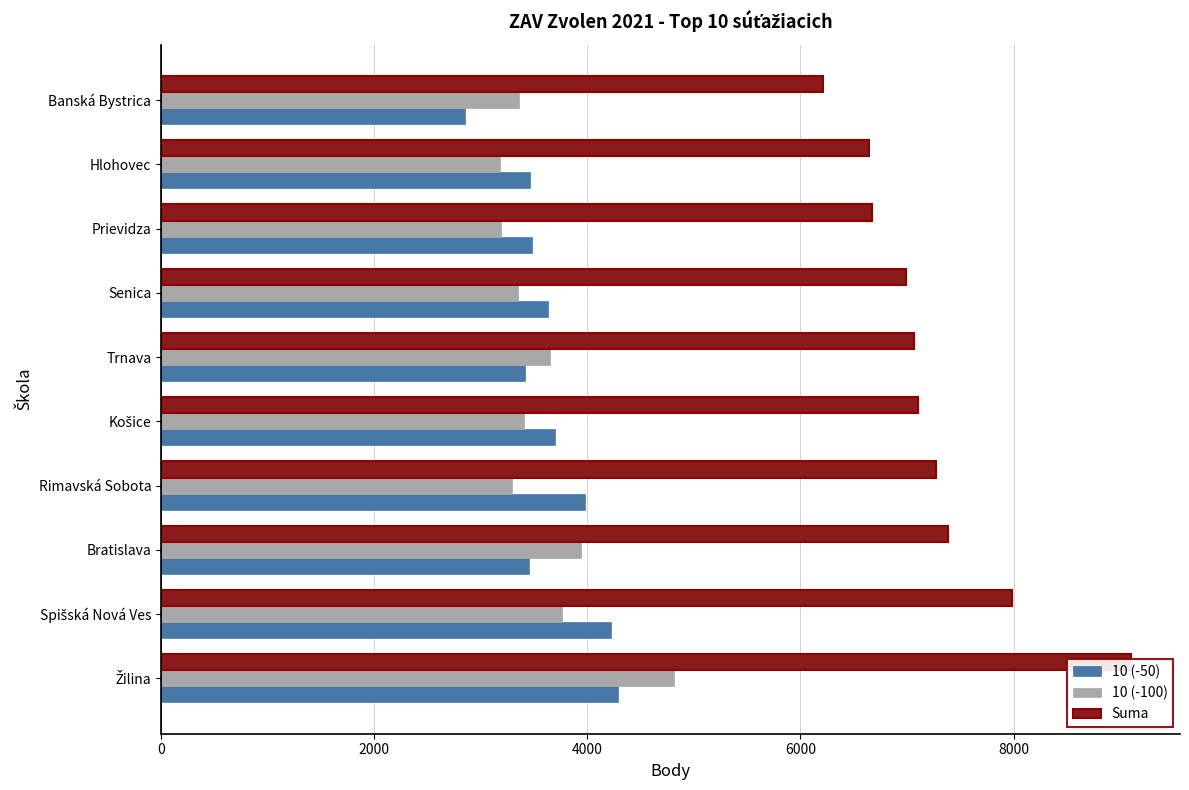

How many values in the 10 (-100) series exceed 3404?

4